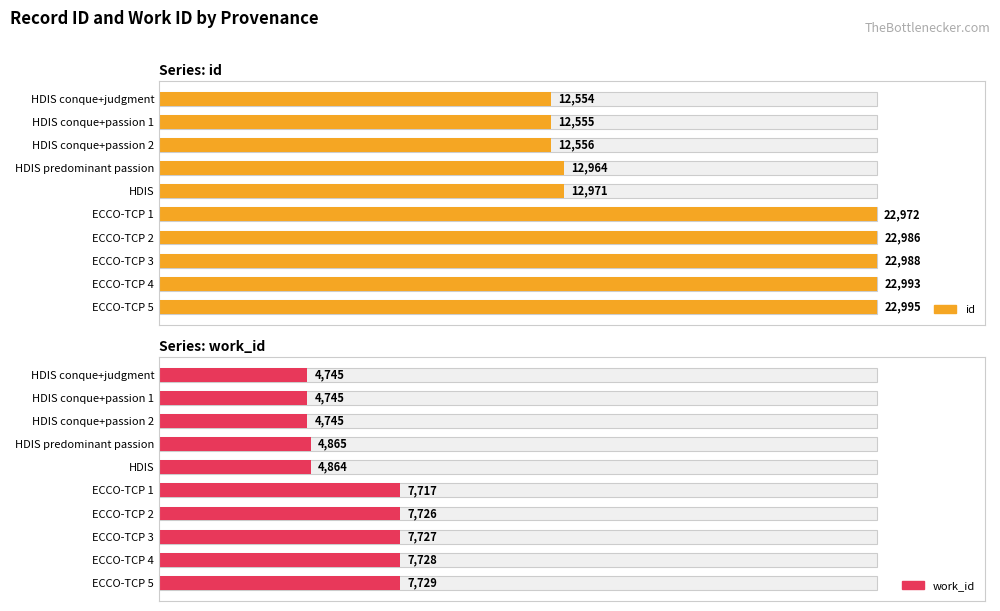

How many categories are shown in the chart?

10